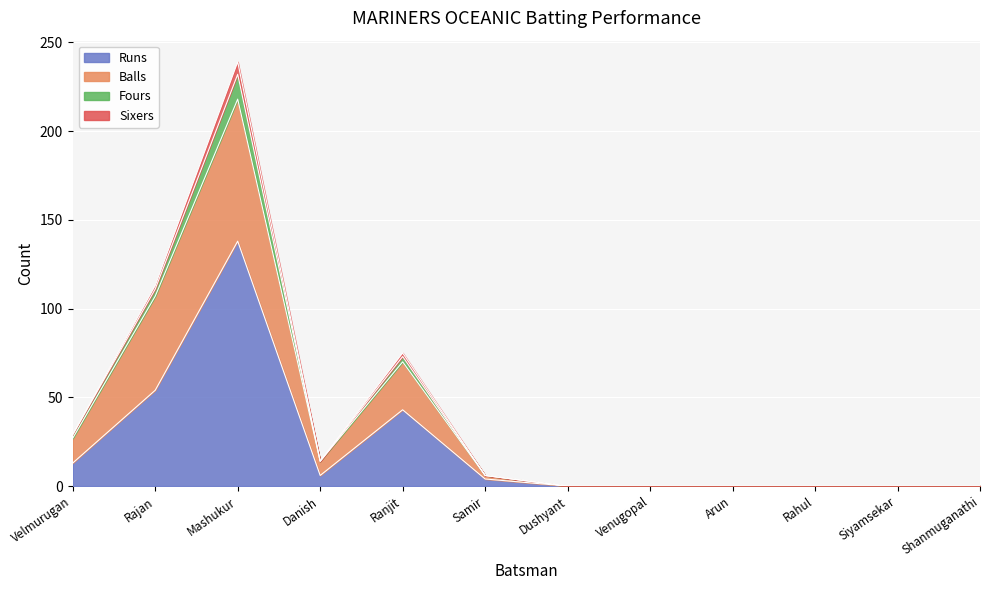

True or false: Runs has a value of -62 at Shanmuganathi.

False